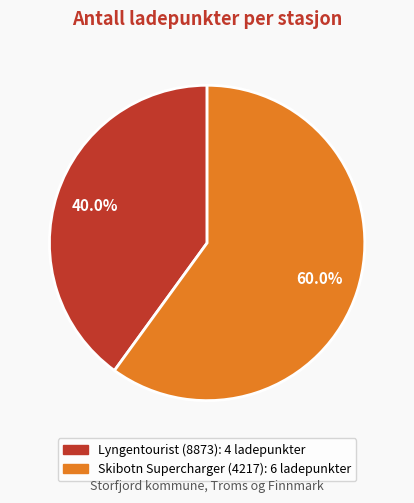

To the nearest percent, what is the combined percentage of Skibotn Supercharger (4217) and Lyngentourist (8873)?

100%